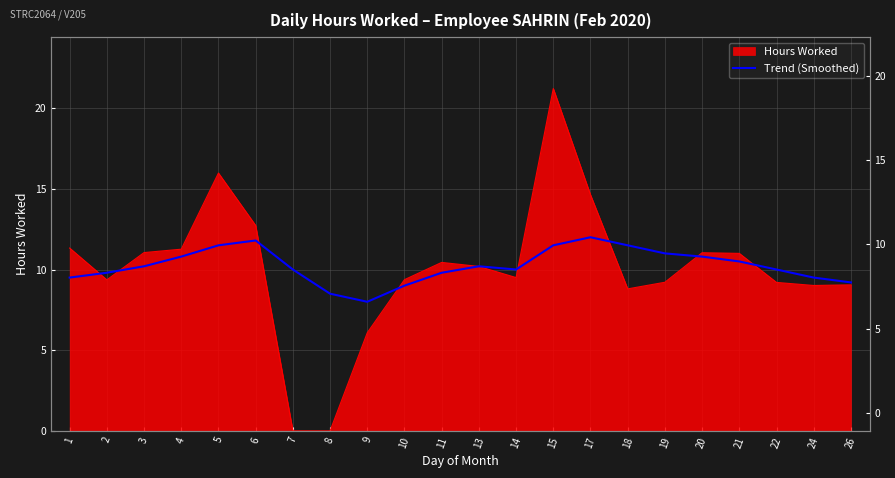

Where is the first local minimum?

9